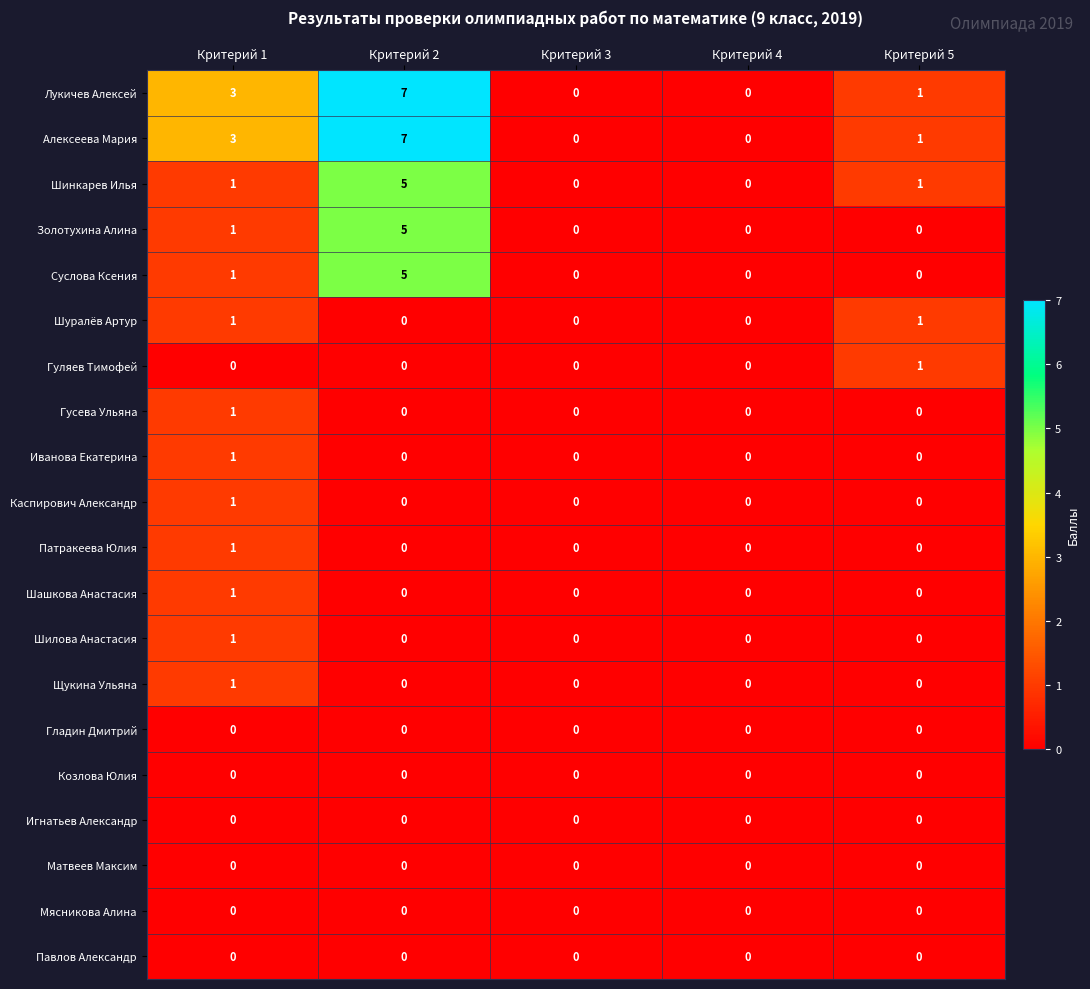

At which category is the sum across all series the highest?

Критерий 2